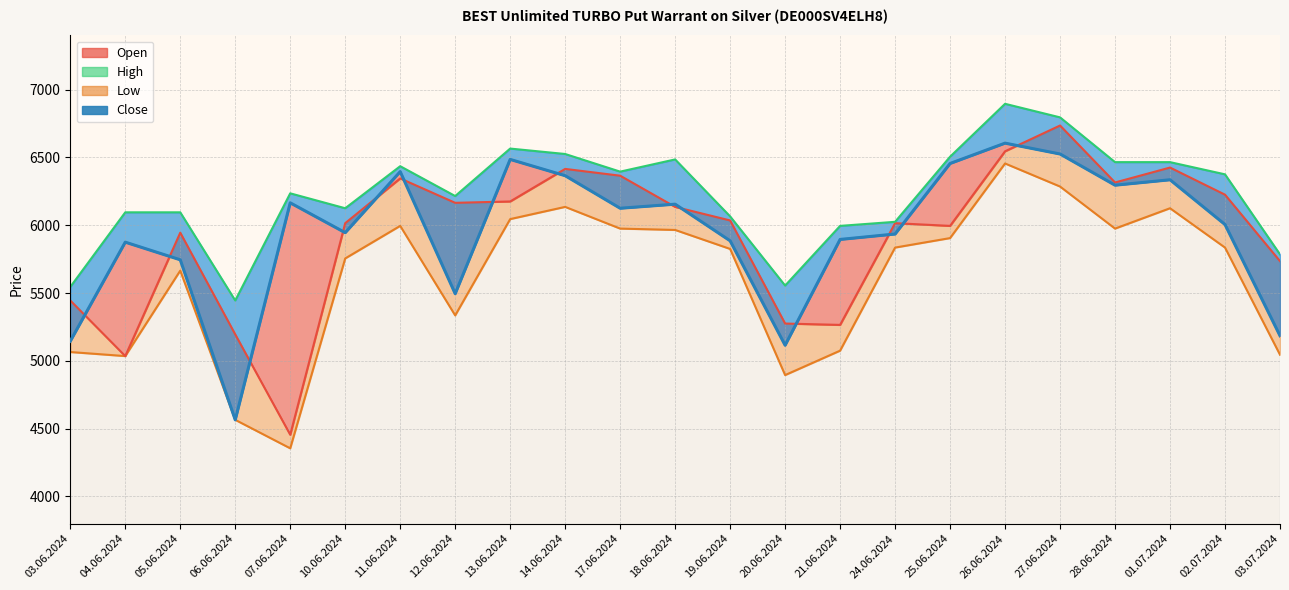

What is the difference between the second highest and second lowest values?

1410